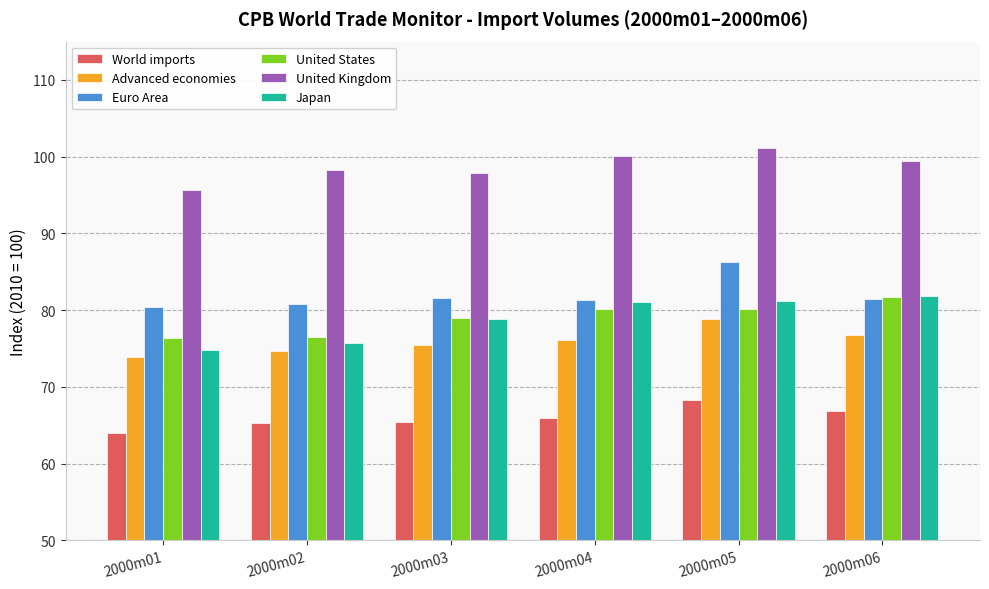

What is the greatest value displayed?

101.1